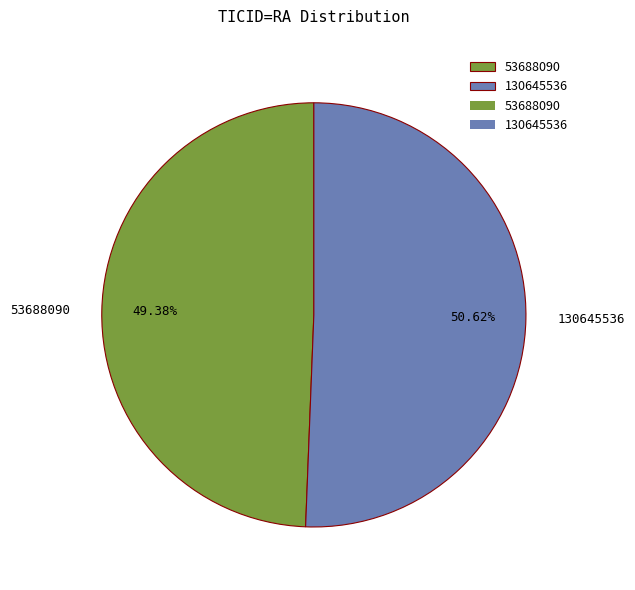

Combined, do 130645536 and 53688090 account for over 50%?

Yes